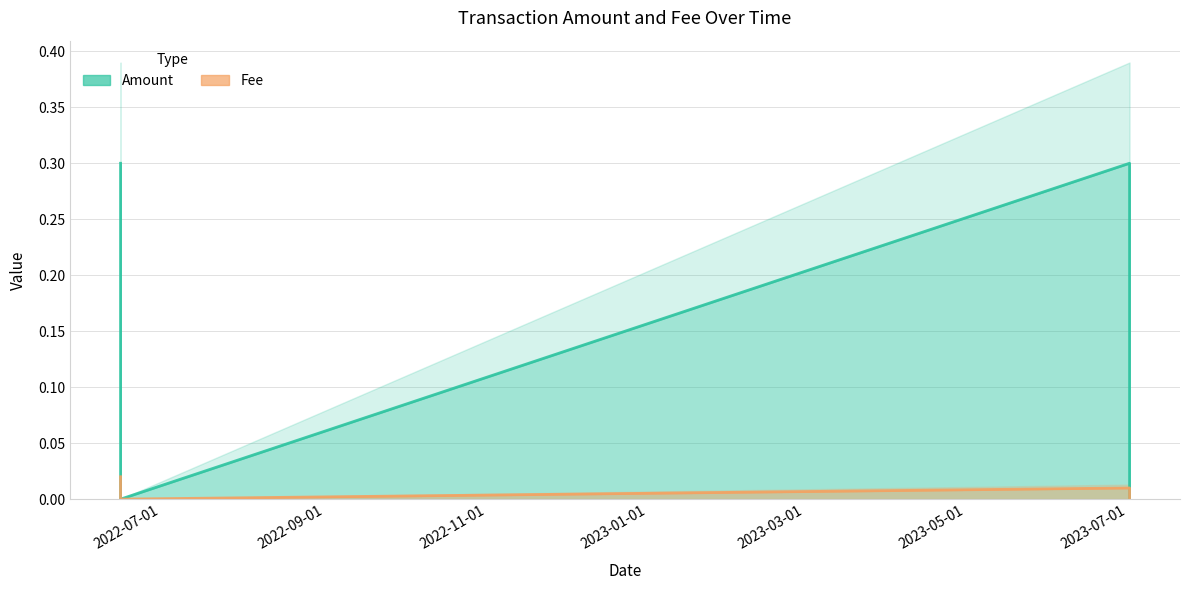

Does the chart display data point markers on the line(s)?

No